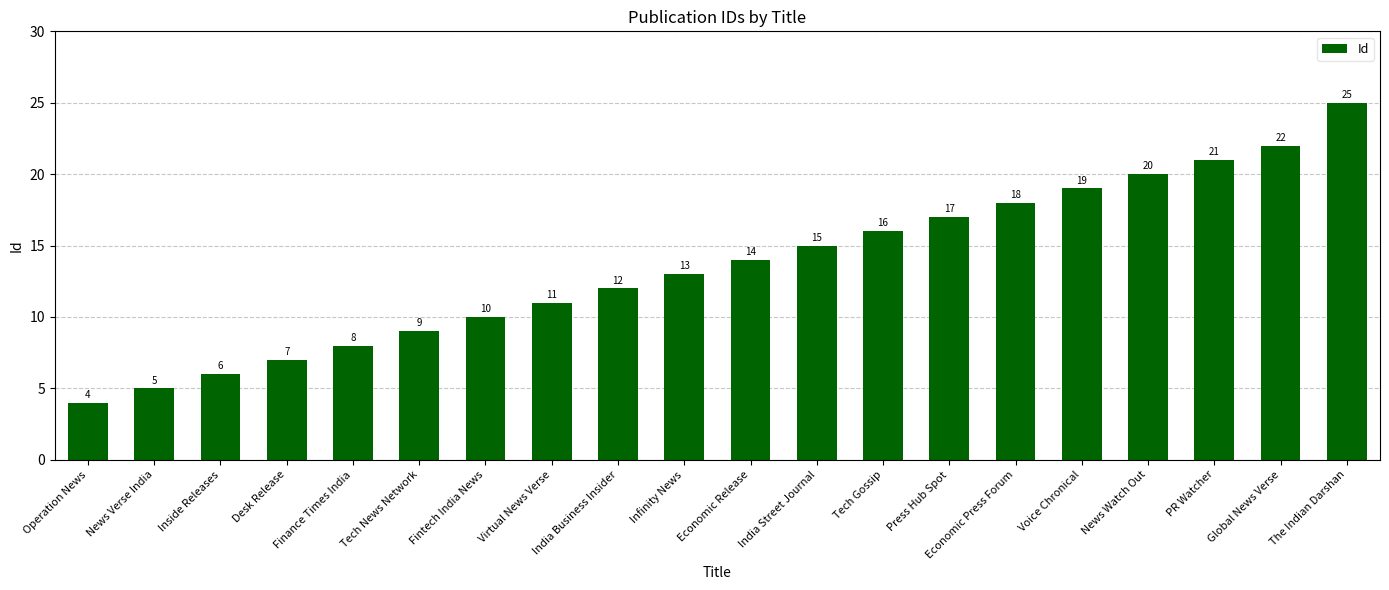

What is the value of the 14th bar from the left?

17